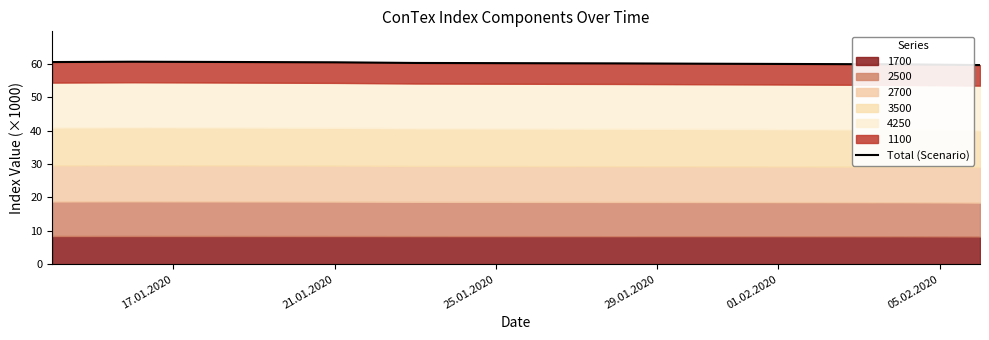

What value does the data have at 05.02.2020?

60.1